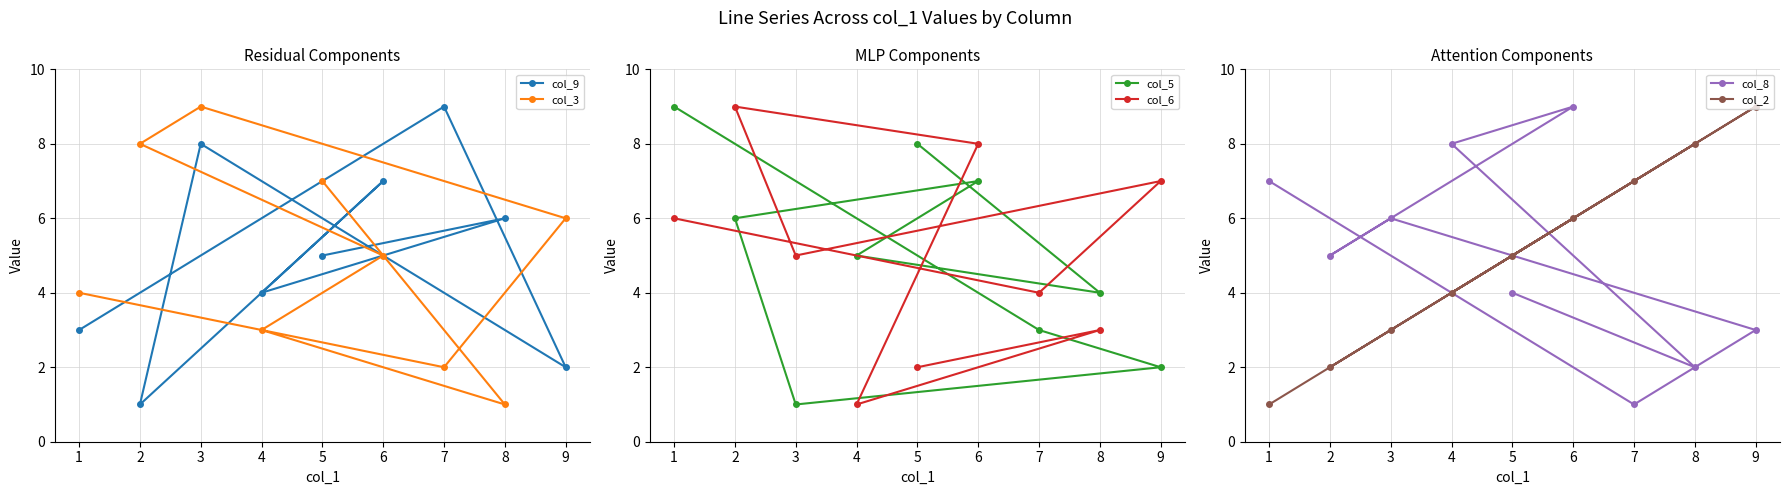

Rank the categories by col_3 value from highest to lowest.

3, 2, 5, 9, 6, 1, 4, 7, 8